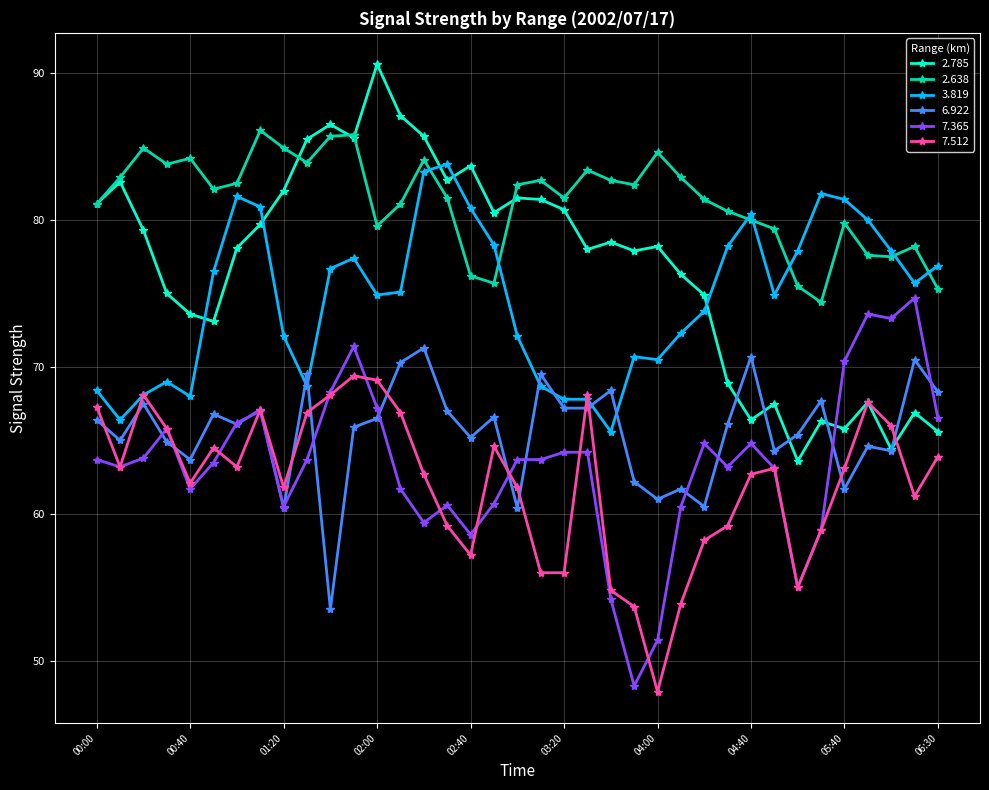

Which series has the widest spread of values?

2.785